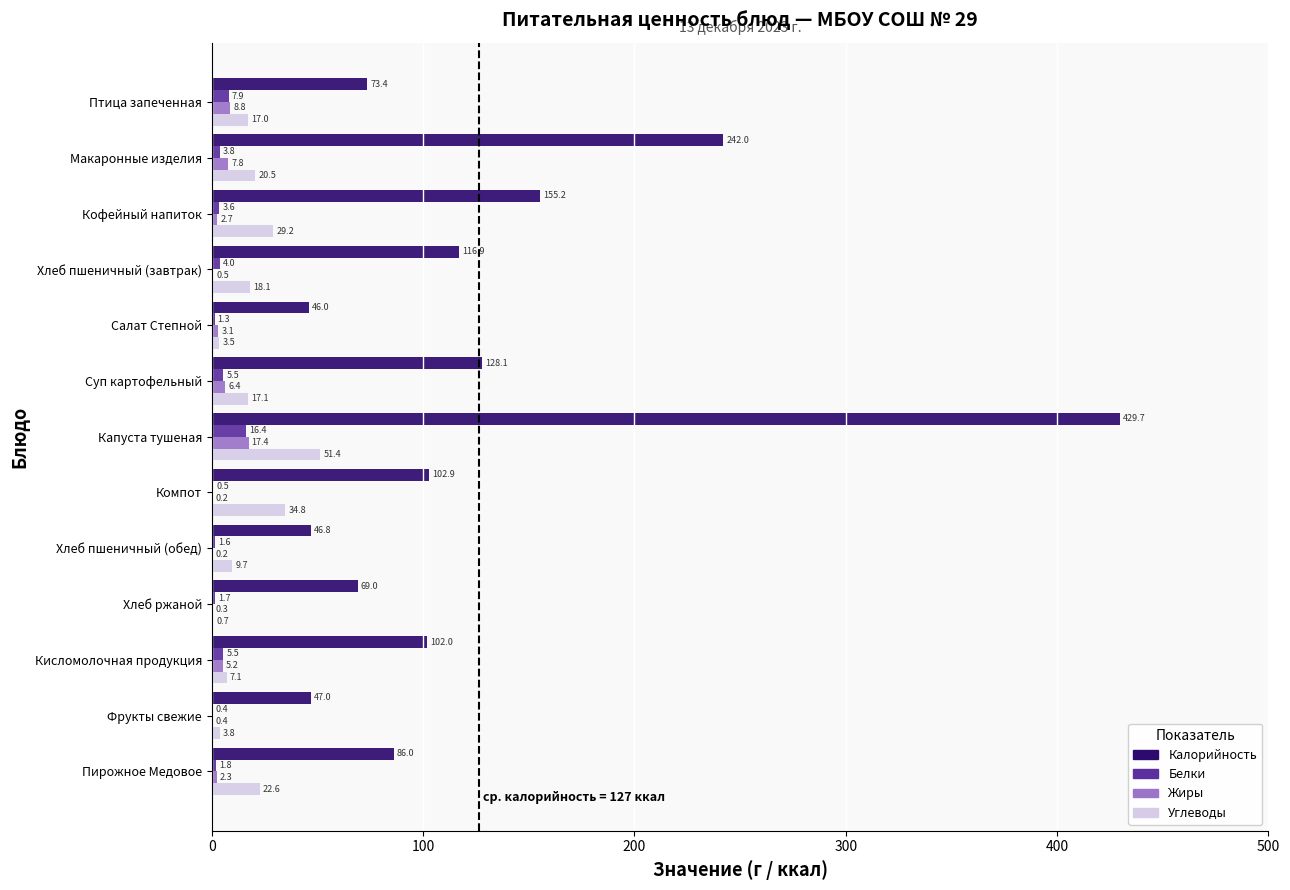

The Белки series shows 16.4 at Капуста тушеная. True or false?

True